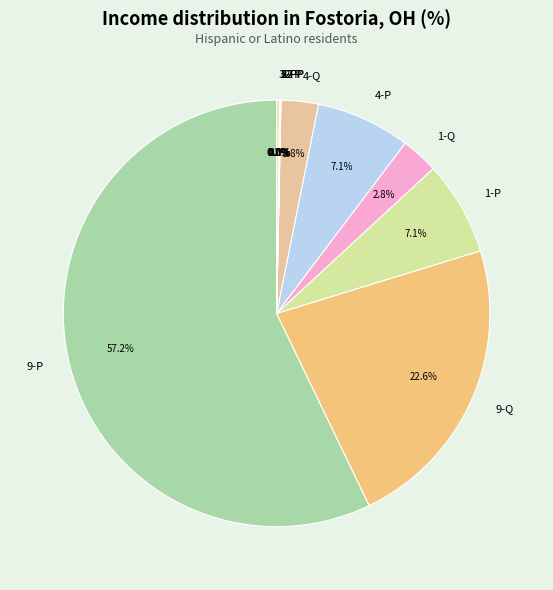

Which category has the biggest portion of the pie?

9-P